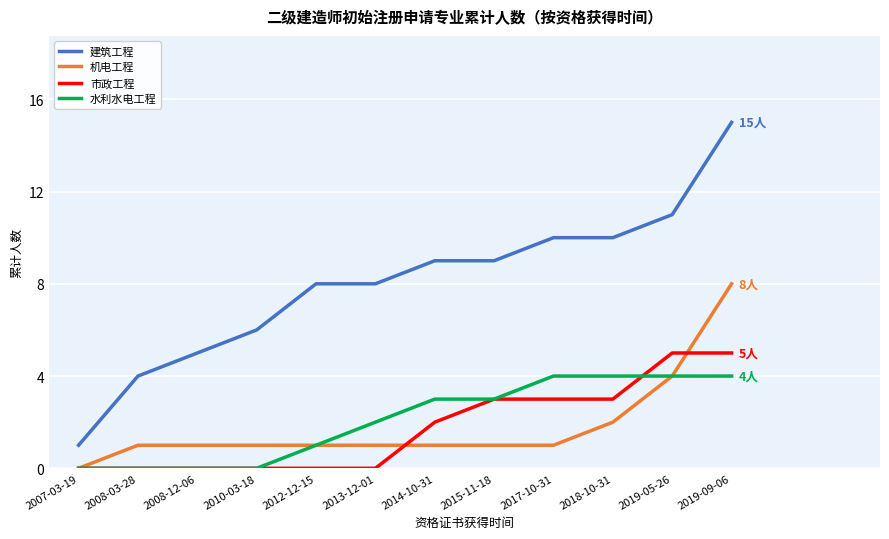

Reading left to right, transcribe all the data shown in this chart.

建筑工程: 2007-03-19=1	2008-03-28=4	2008-12-06=5	2010-03-18=6	2012-12-15=8	2013-12-01=8	2014-10-31=9	2015-11-18=9	2017-10-31=10	2018-10-31=10	2019-05-26=11	2019-09-06=15
机电工程: 2007-03-19=0	2008-03-28=1	2008-12-06=1	2010-03-18=1	2012-12-15=1	2013-12-01=1	2014-10-31=1	2015-11-18=1	2017-10-31=1	2018-10-31=2	2019-05-26=4	2019-09-06=8
市政工程: 2007-03-19=0	2008-03-28=0	2008-12-06=0	2010-03-18=0	2012-12-15=0	2013-12-01=0	2014-10-31=2	2015-11-18=3	2017-10-31=3	2018-10-31=3	2019-05-26=5	2019-09-06=5
水利水电工程: 2007-03-19=0	2008-03-28=0	2008-12-06=0	2010-03-18=0	2012-12-15=1	2013-12-01=2	2014-10-31=3	2015-11-18=3	2017-10-31=4	2018-10-31=4	2019-05-26=4	2019-09-06=4